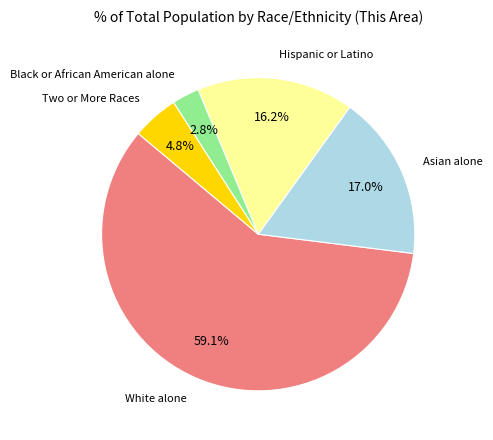

Does any single category account for the majority?

Yes